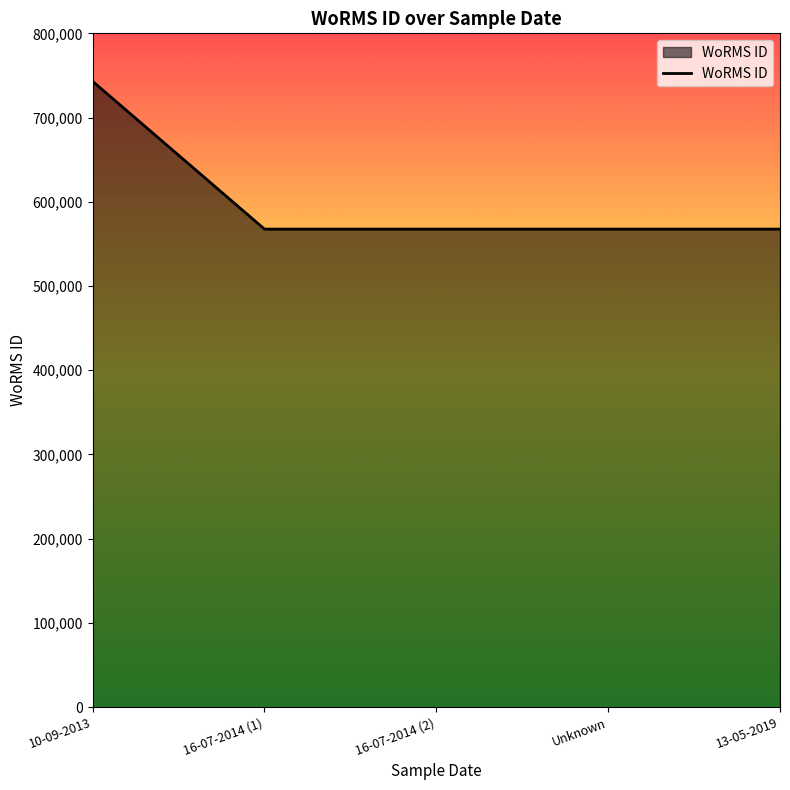

What is the maximum value shown in the chart?

742981